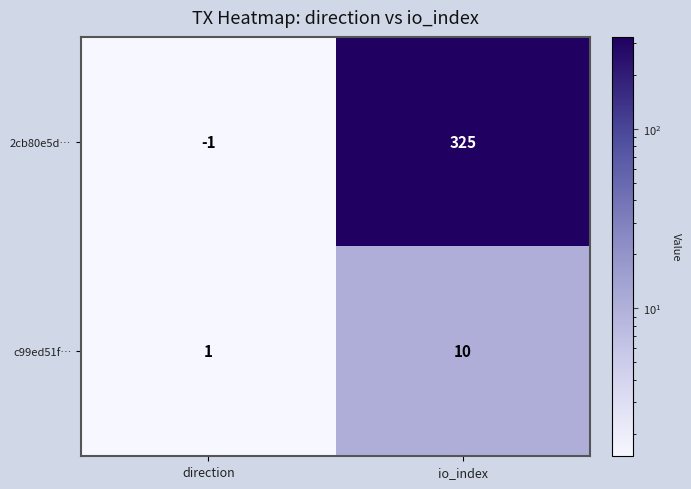

At how many categories does at least one series exceed 102?

1